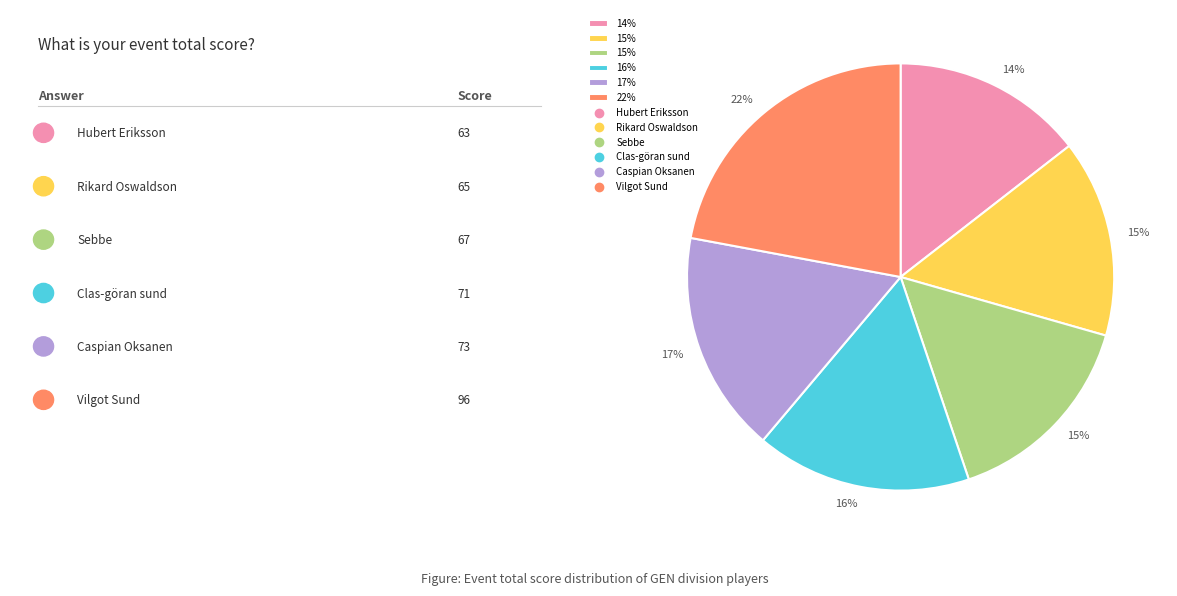

To the nearest percent, what is the difference between the largest and smallest slice percentages?

8%